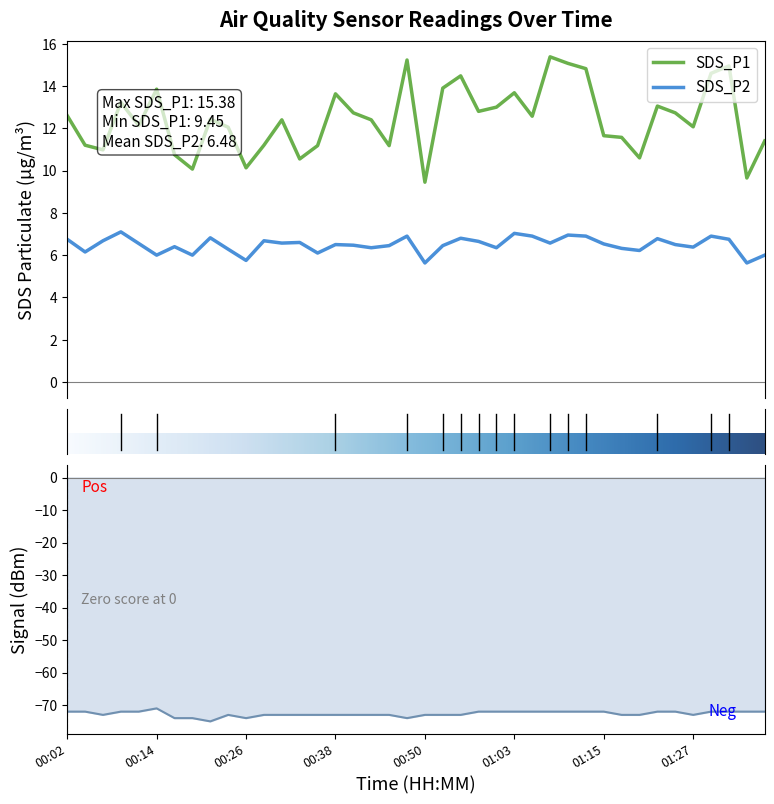

Which category has the highest value in the SDS_P1 series?

01:07